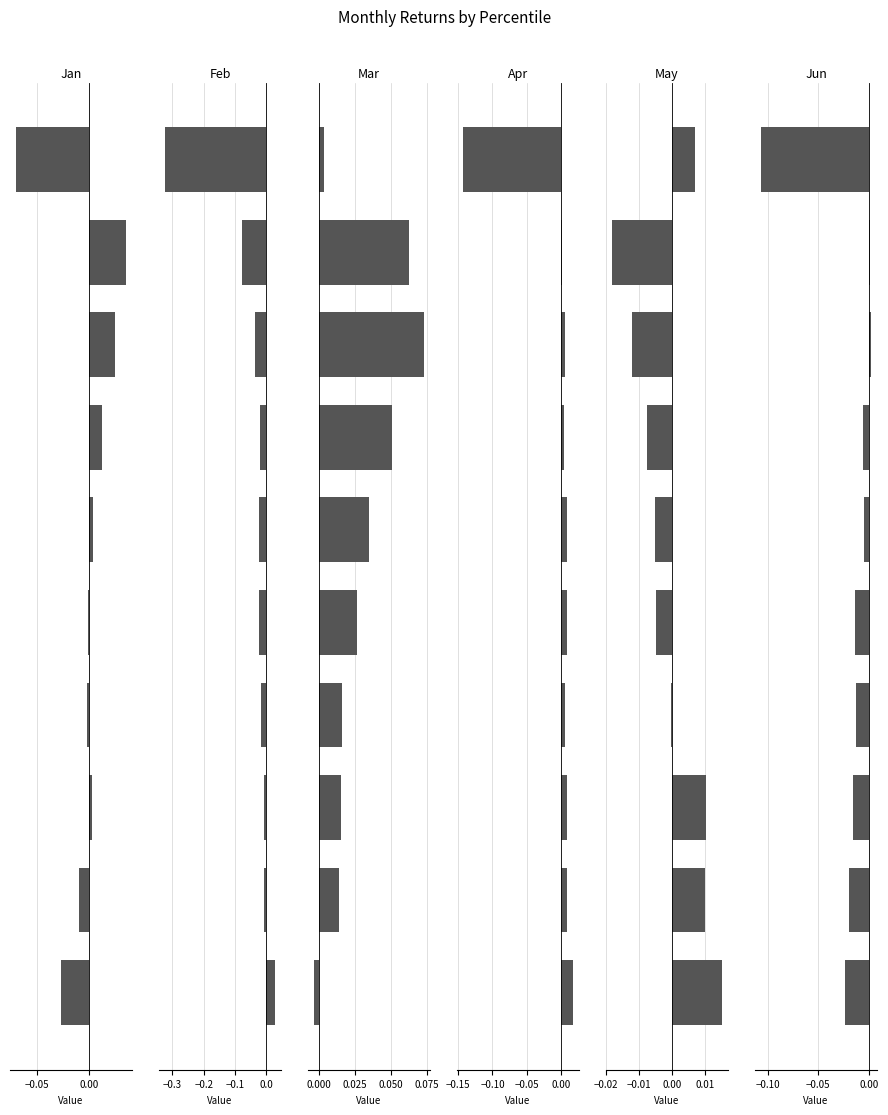

List the series in order of their peak value, highest first.

Mar, Jan, Feb, Apr, May, Jun